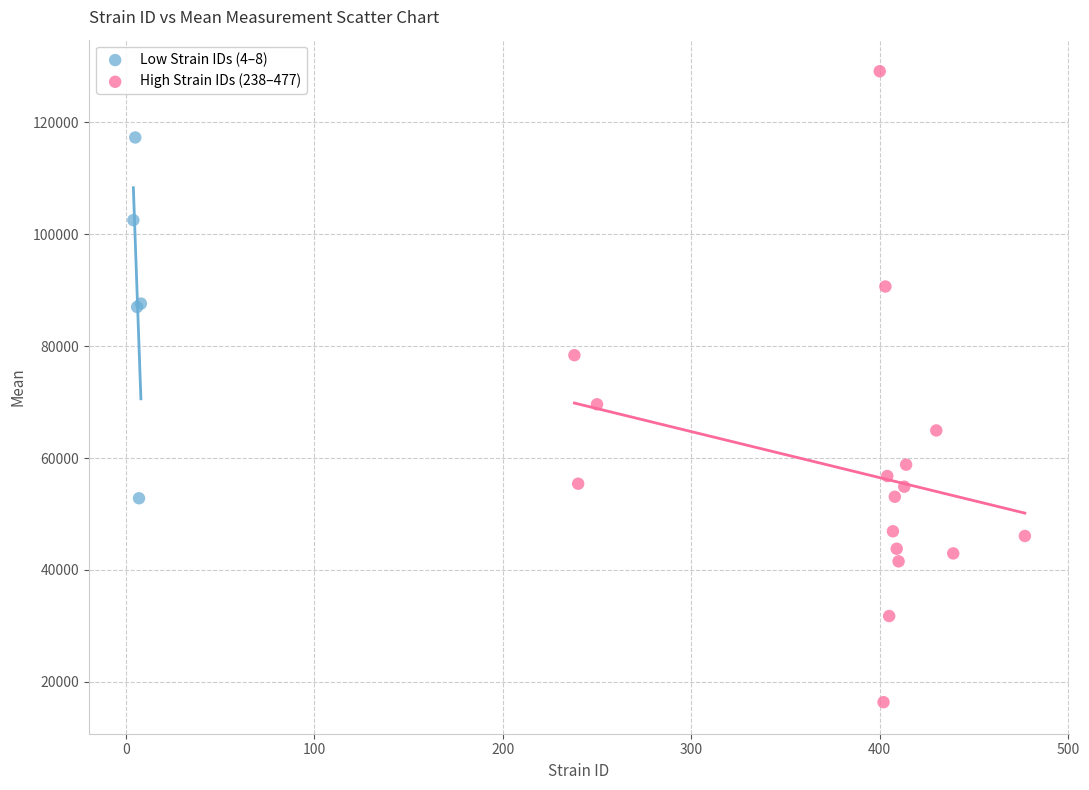

Which series reaches the maximum Y coordinate?

High Strain IDs (238–477)